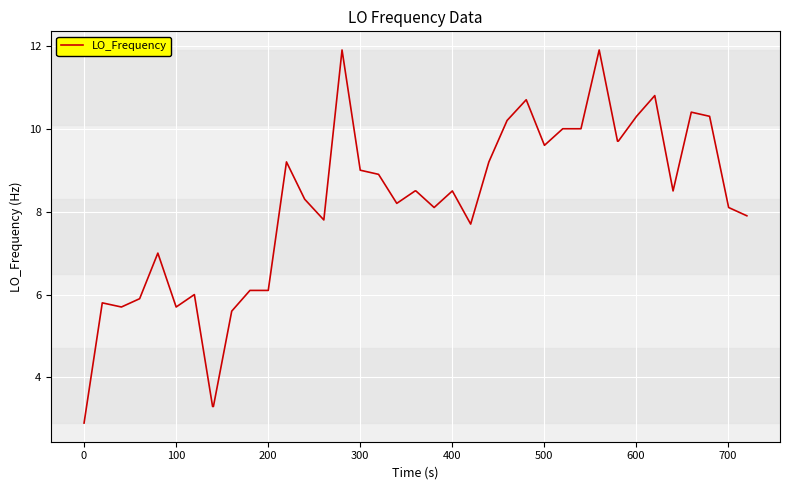

What is the difference between the maximum and minimum values?

9.0